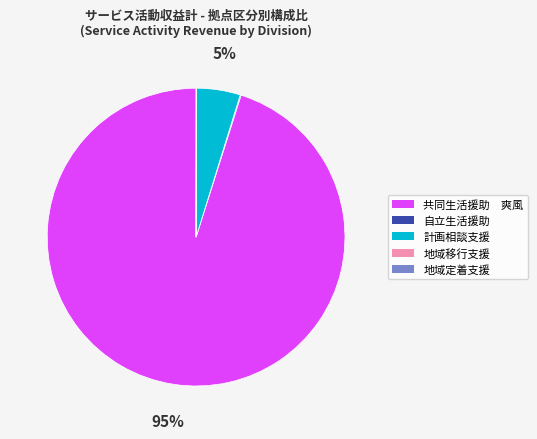

To the nearest percent, what is the average slice percentage?

20%